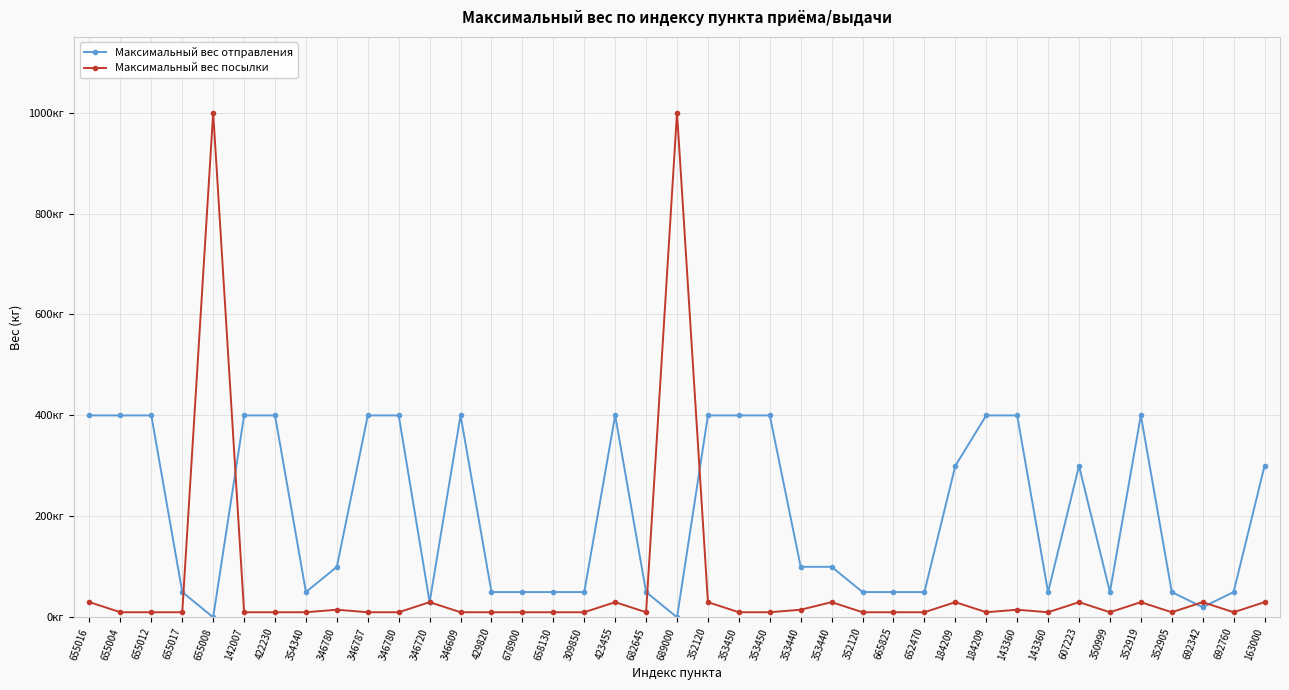

The Максимальный вес посылки series shows 10 at 354340. True or false?

True